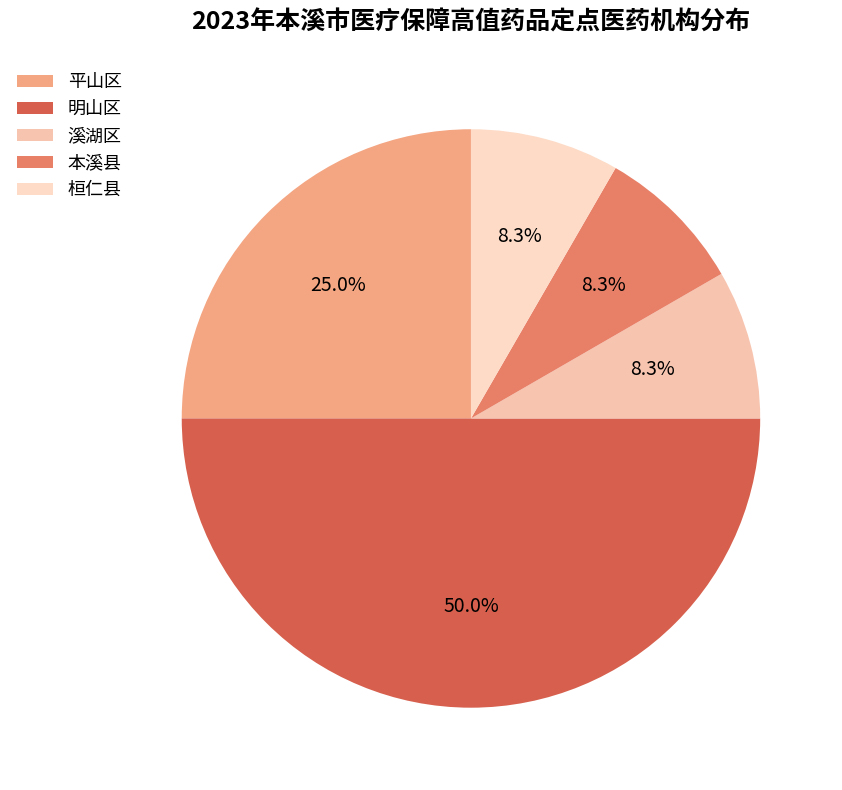

How many segments does this pie chart have?

5